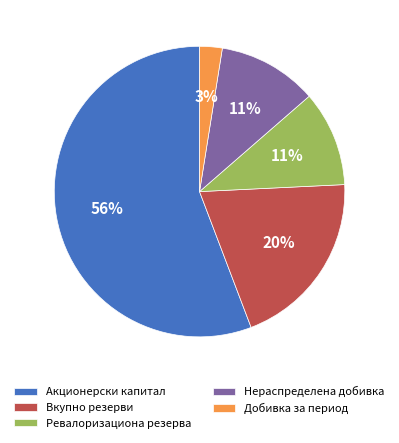

What percentage is the Нераспределена добивка slice, to the nearest percent?

11%